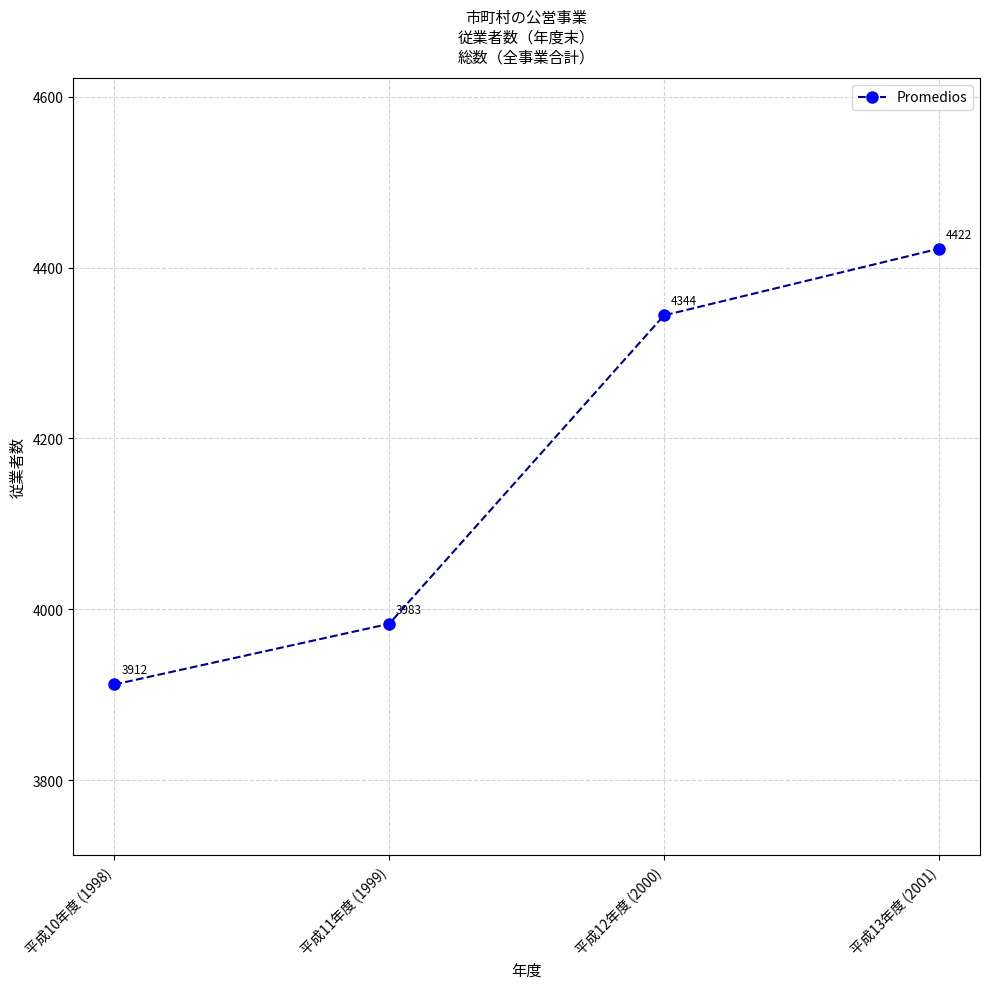

Count the values in the range 3983 to 4422.

3